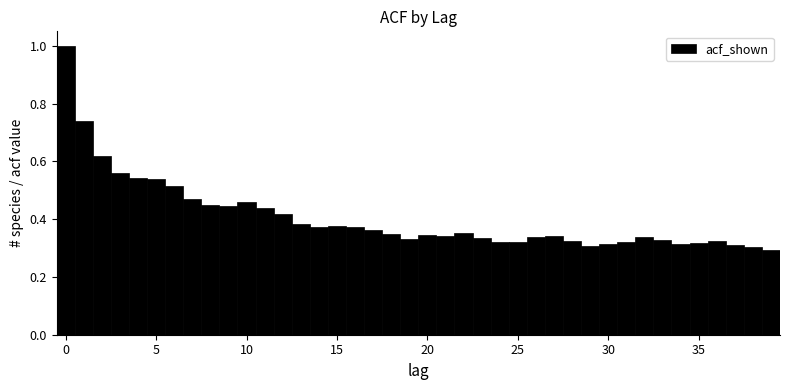

Around what value on the x-axis is the tallest bar? Give the approximate position of its centre, as read against the axis.

0.0